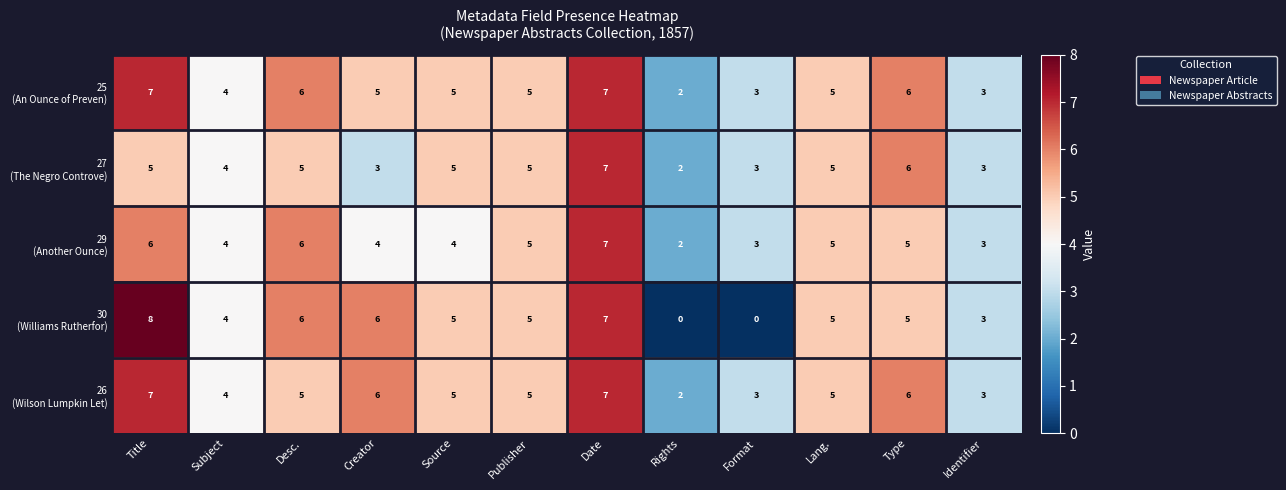

At which category is the sum across all series the highest?

Date